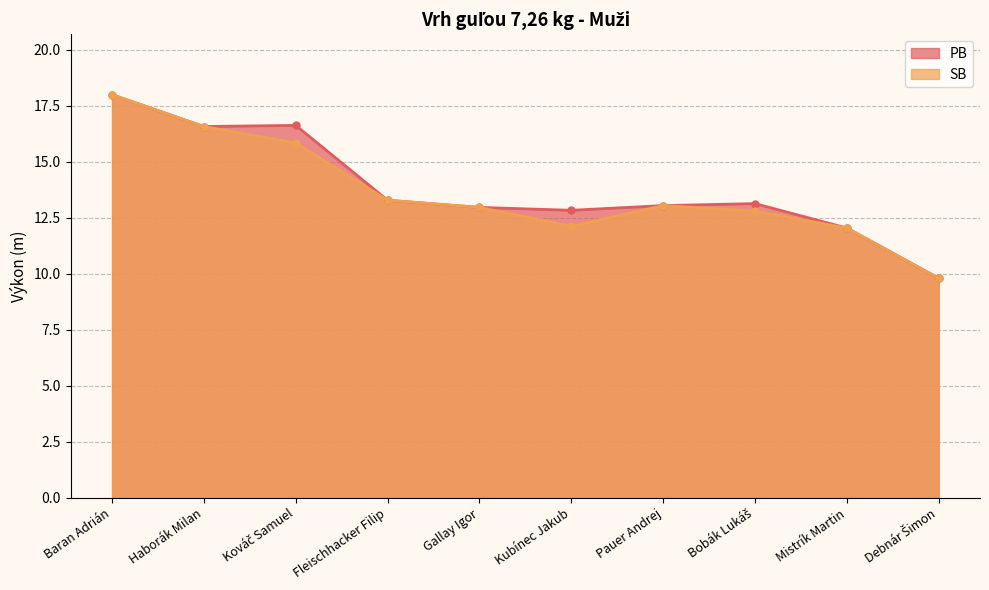

Rank the series at Debnár Šimon from highest to lowest value.

PB, SB